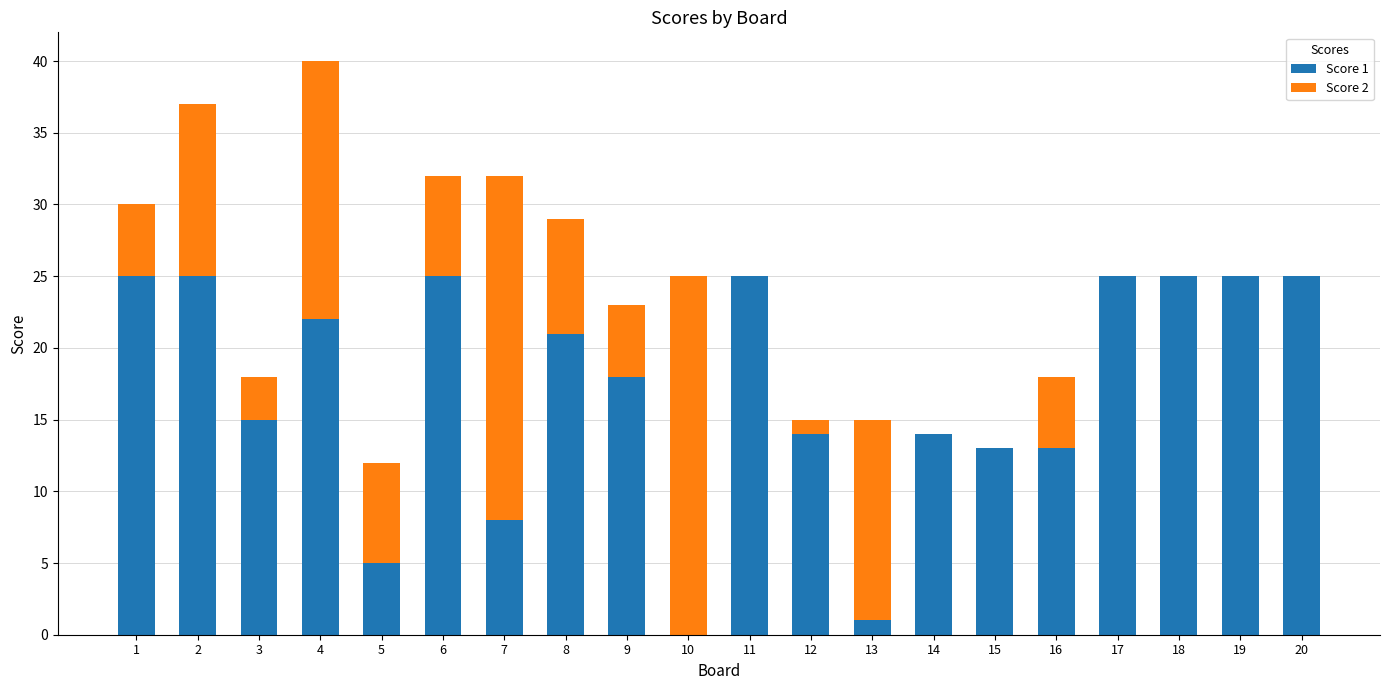

At which category is the sum across all series the highest?

4